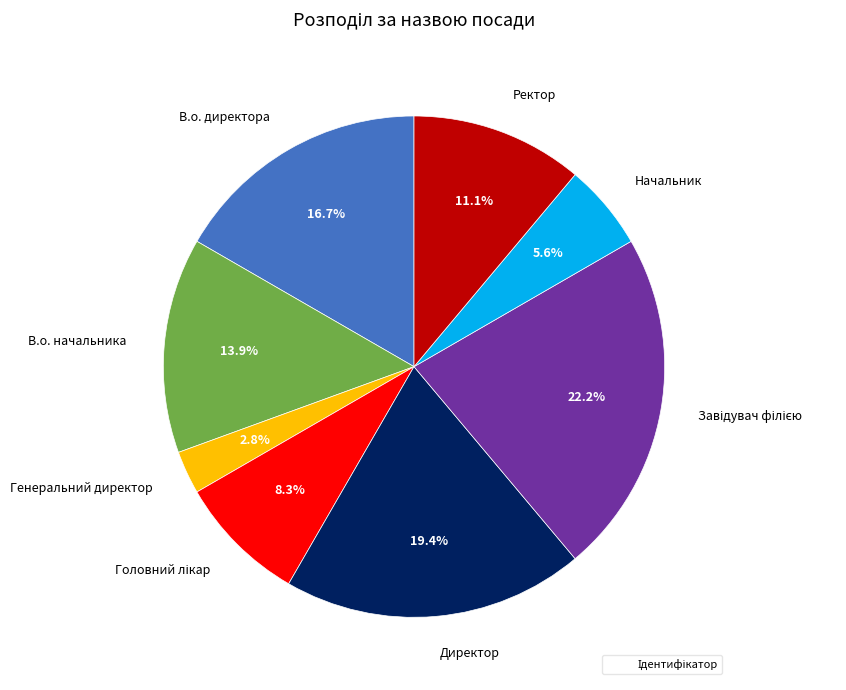

To the nearest percent, what is the difference between the largest and smallest slice percentages?

19%